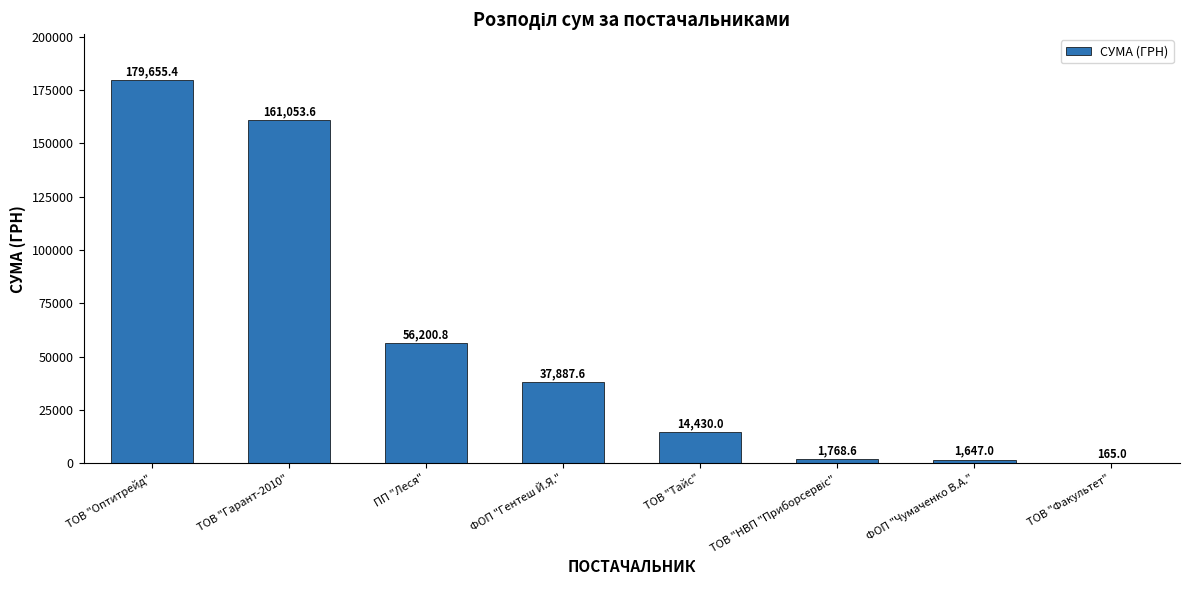

What is the maximum value shown in the chart?

179655.4